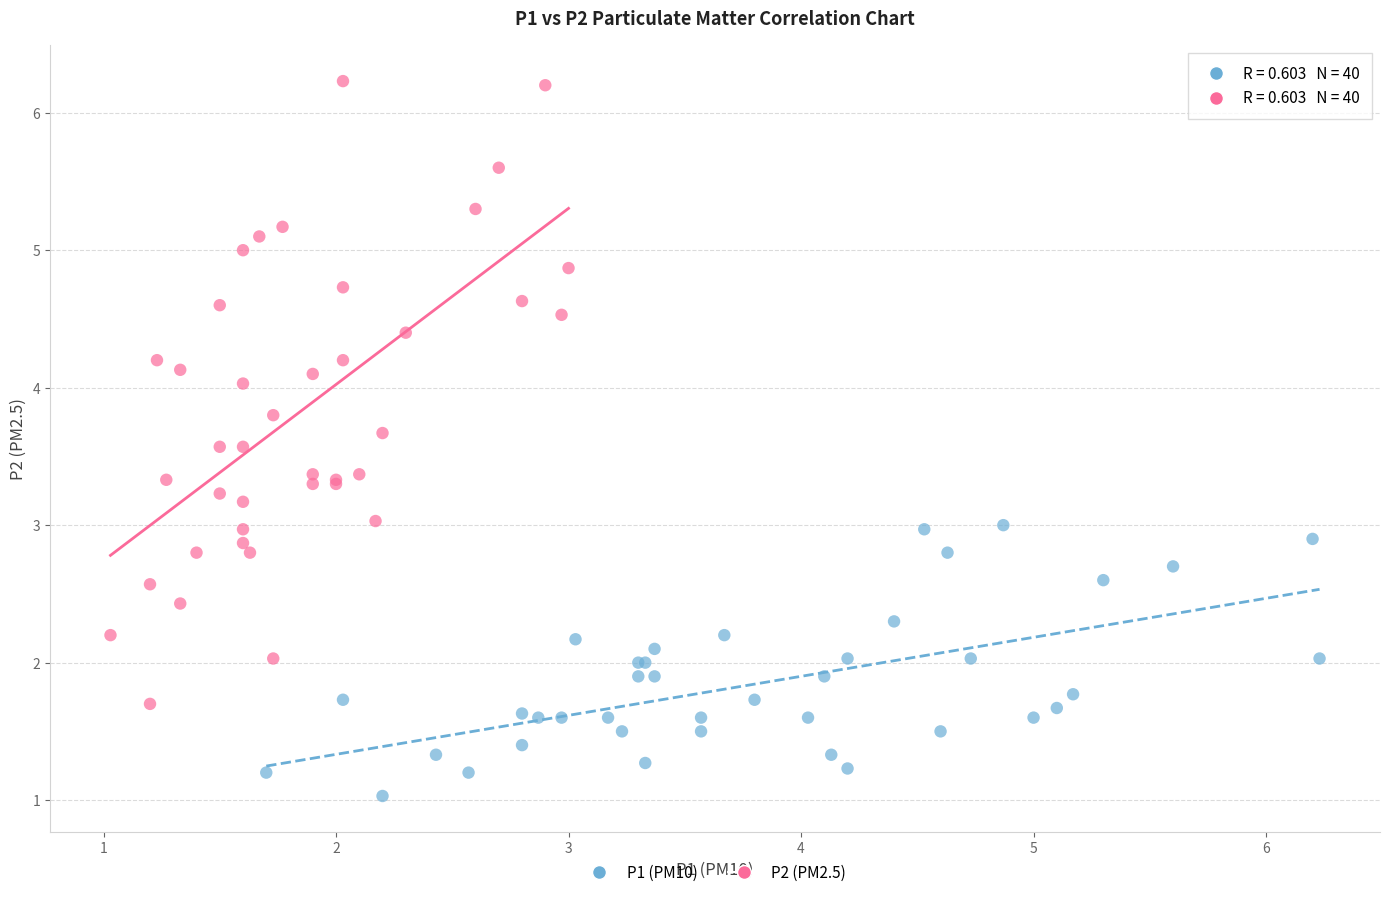

Which series has the largest Y range (max minus min)?

P2 (PM2.5)